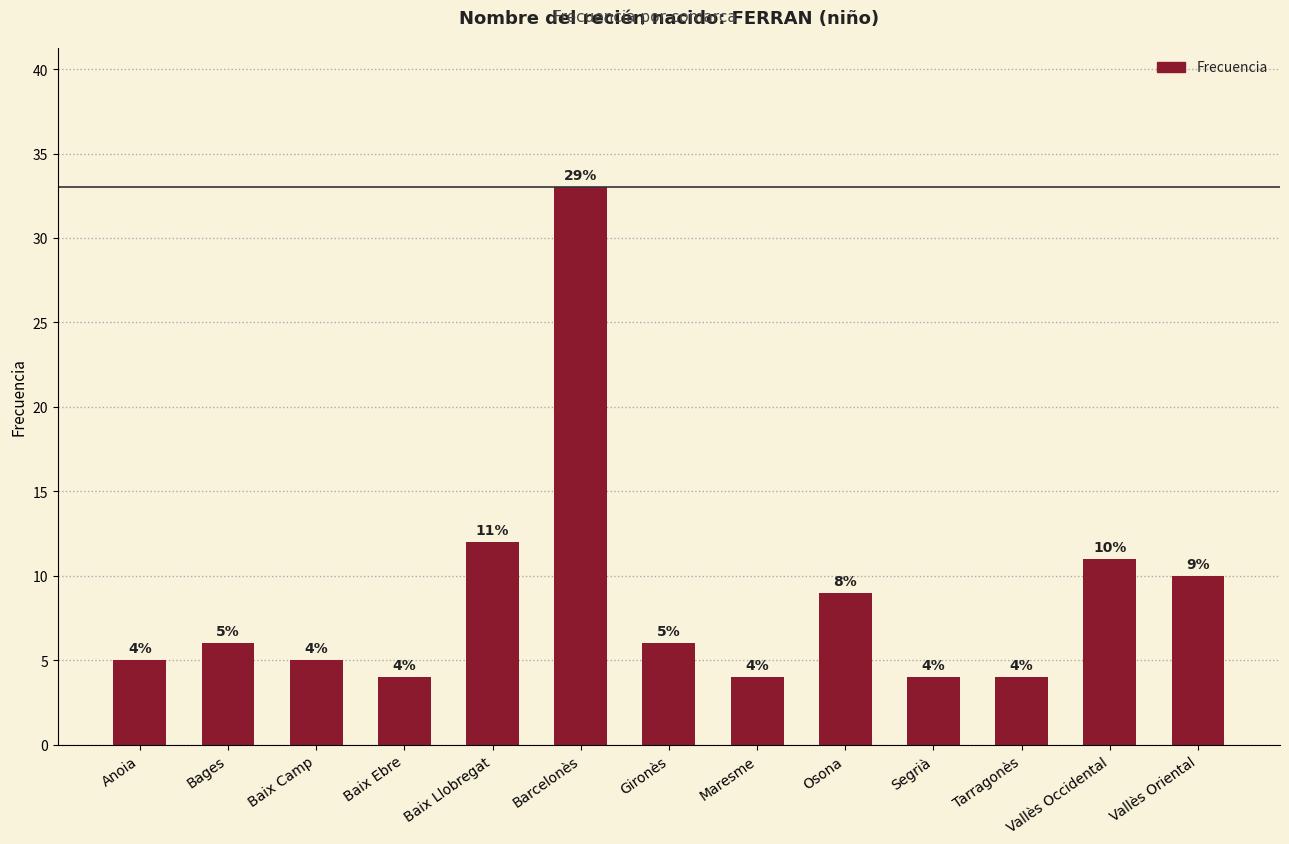

The chart shows a value of 3 at Baix Camp. True or false?

False